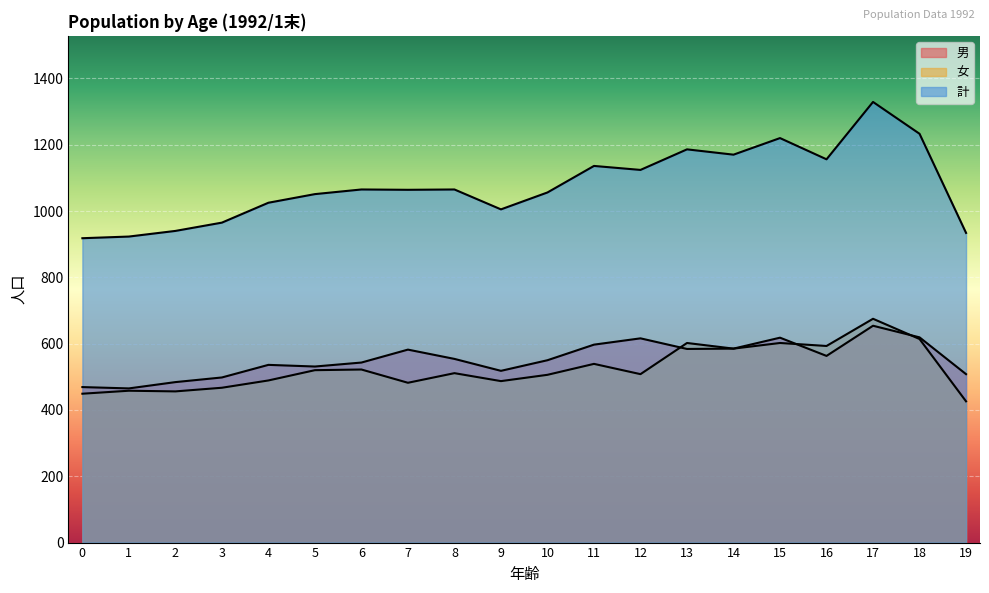

What is the minimum value shown in the chart?

426